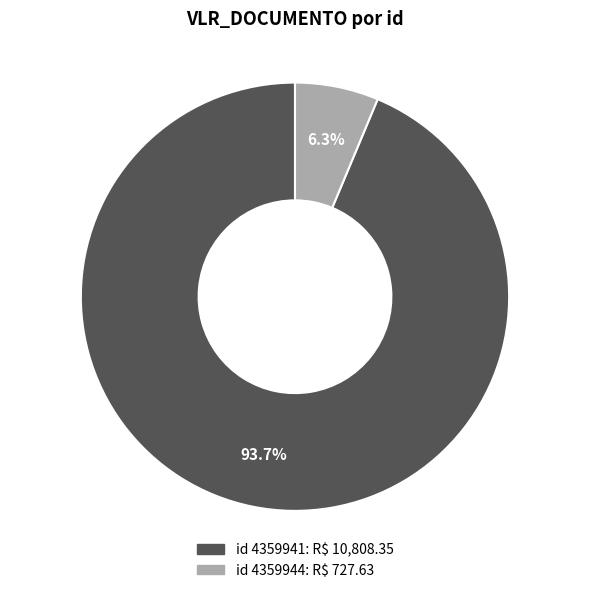

Does any single category account for the majority?

Yes